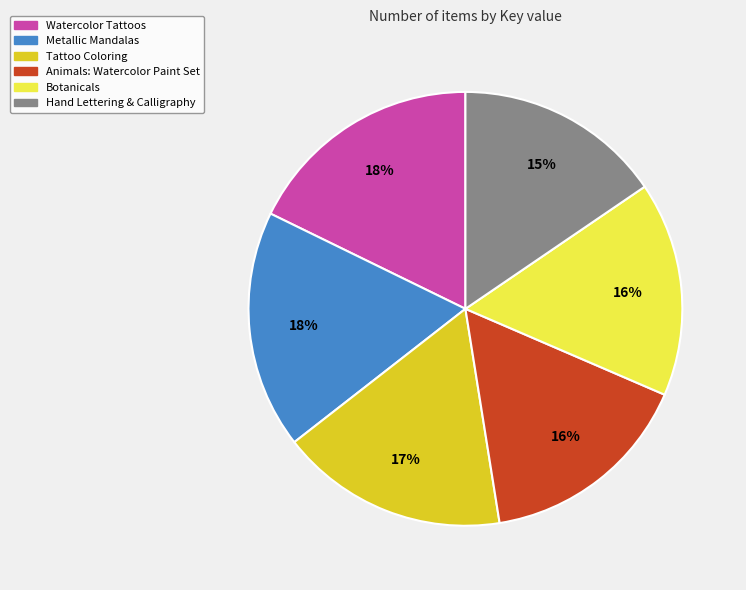

Do Tattoo Coloring and Botanicals together represent more than half of the pie?

No